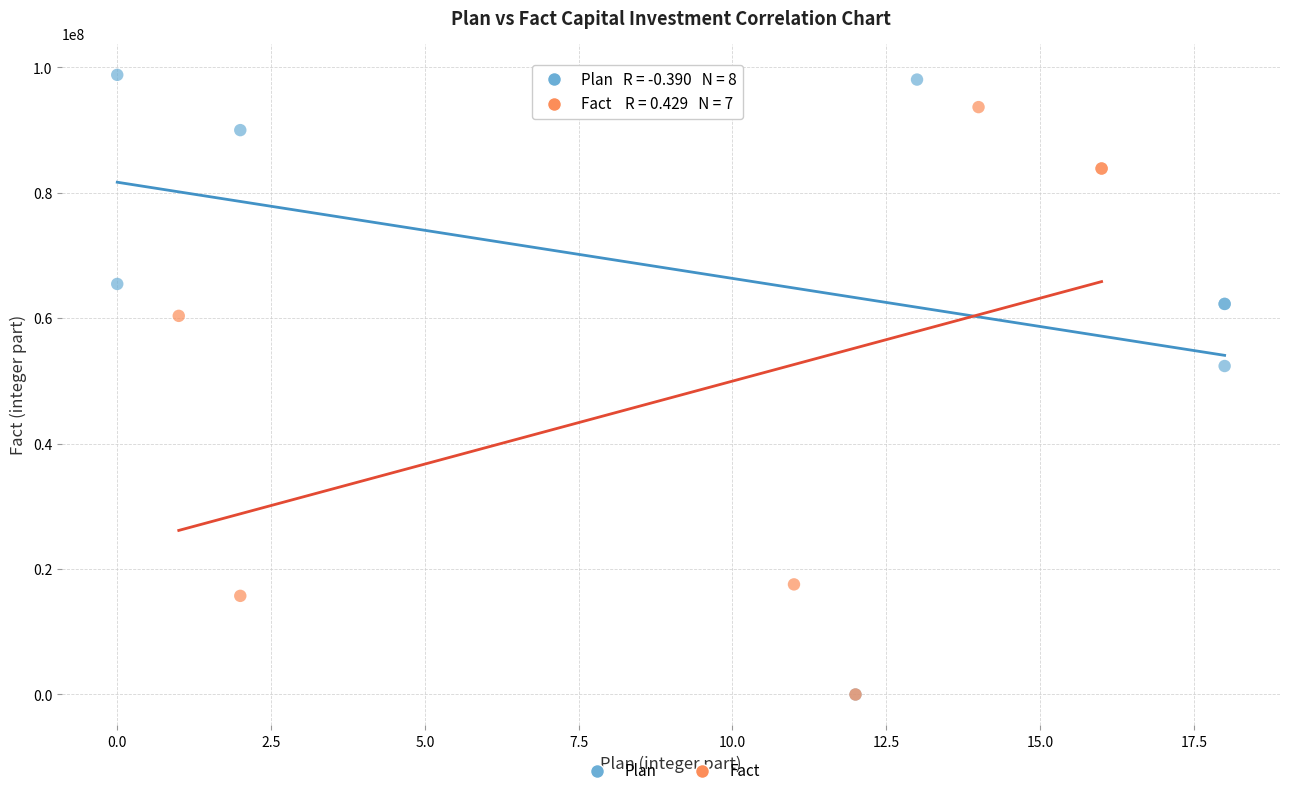

Which series contains the highest Y value?

Plan